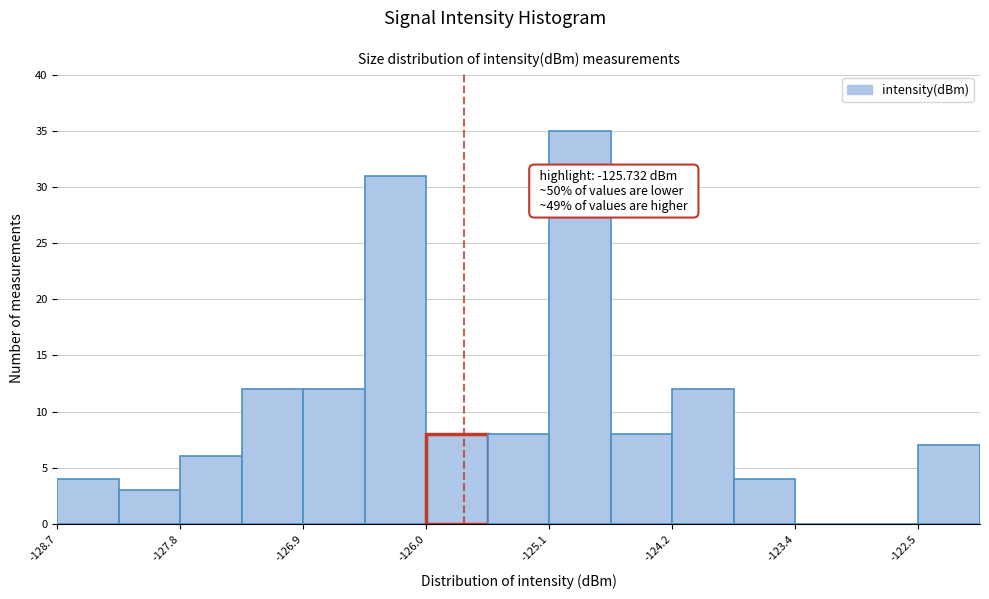

Which range on the x-axis has the tallest bar?

-125.1 to -124.7